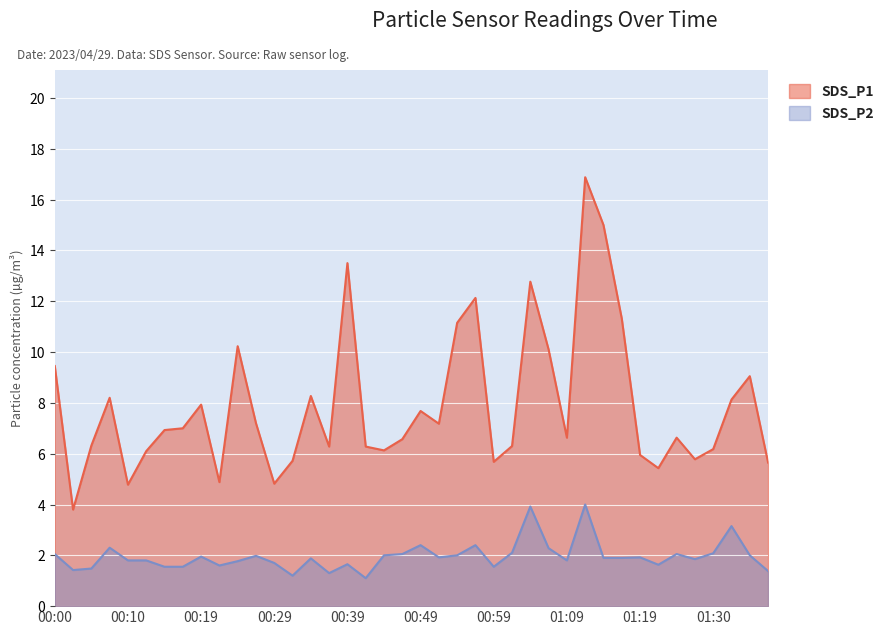

What are all the series names shown in the legend?

SDS_P1, SDS_P2